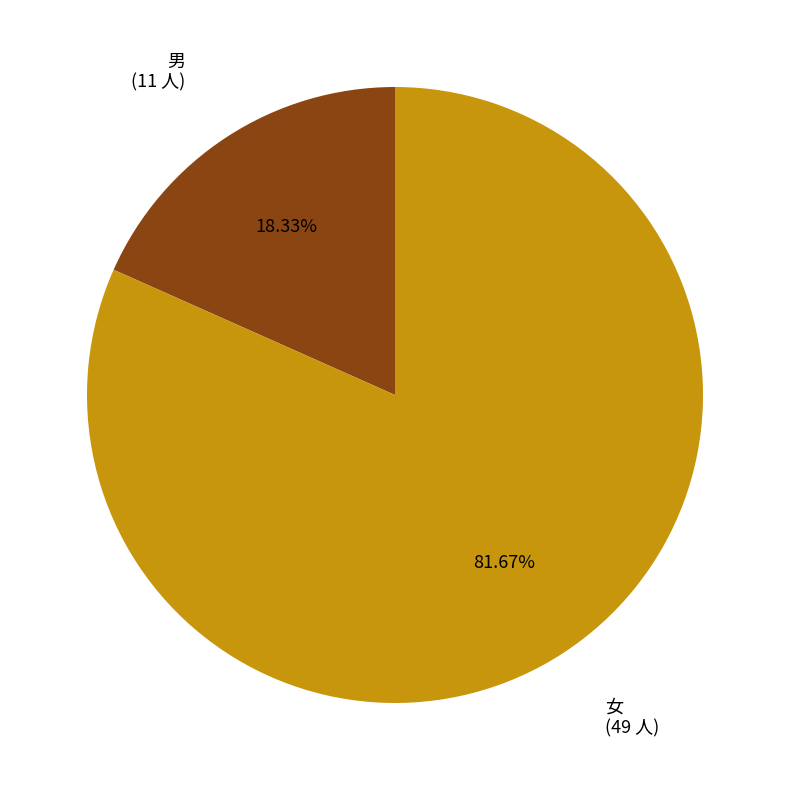

To the nearest percent, what is the average slice percentage?

50%